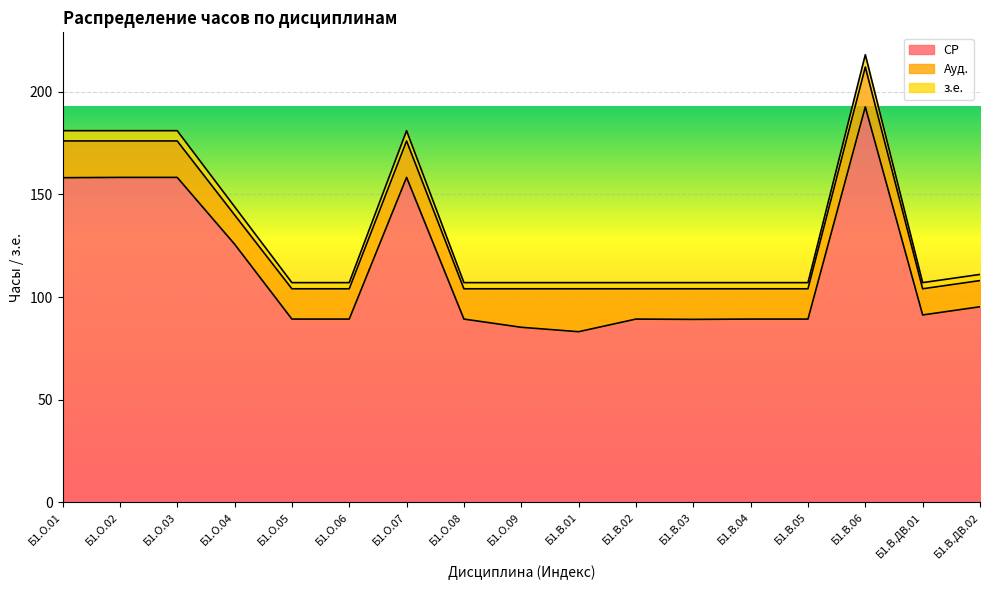

How many lines are shown in the chart?

3